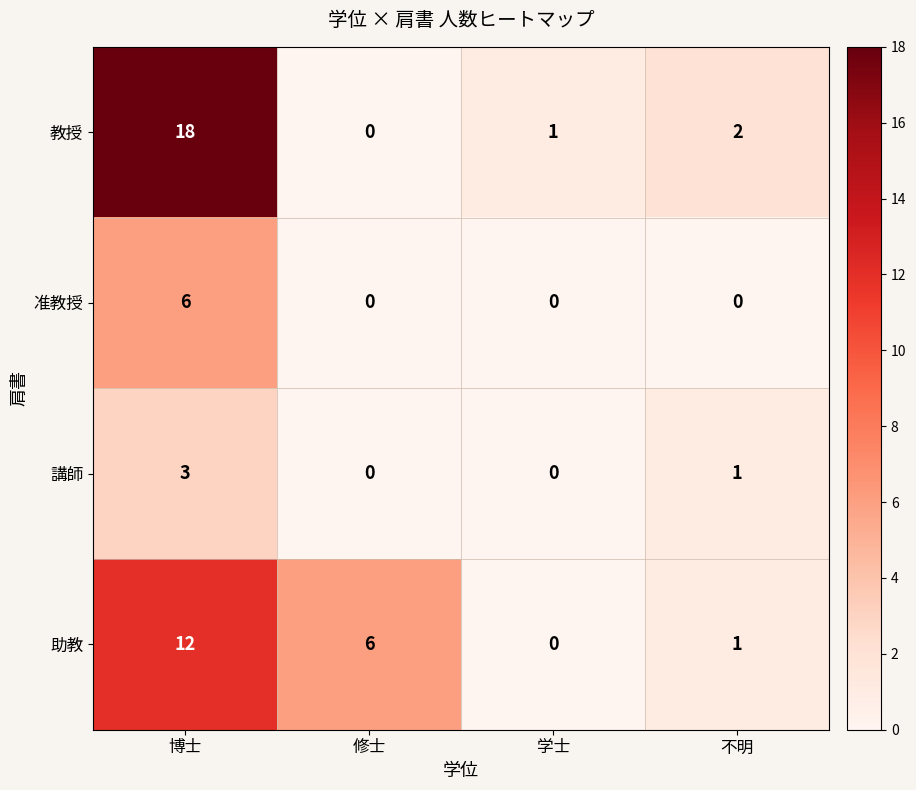

At how many categories does at least one series exceed 13?

1